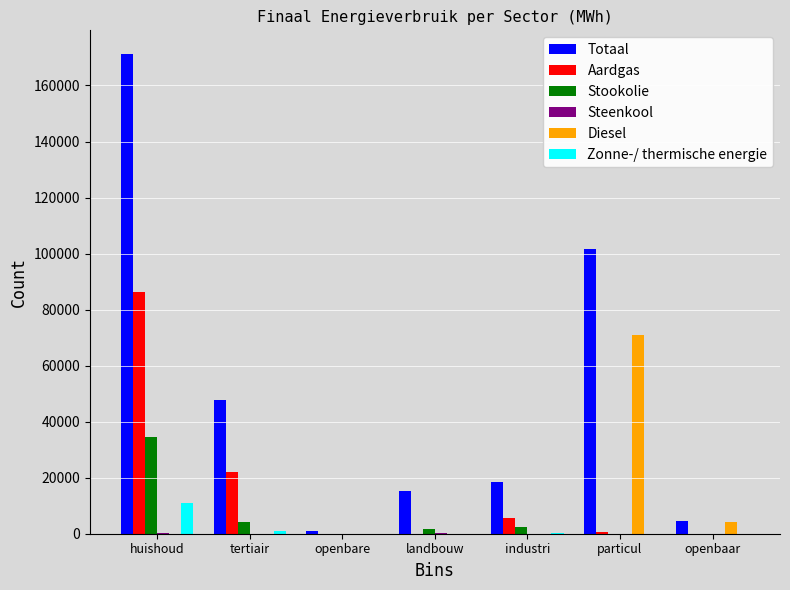

Is the value of Aardgas at huishoud greater than the value of Stookolie at openbare?

Yes